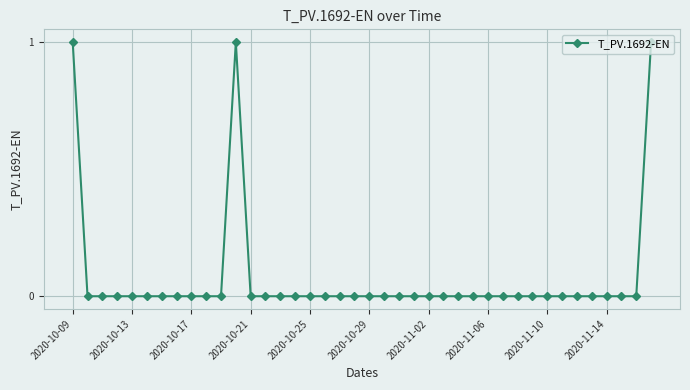

What is the sum of all values?

3